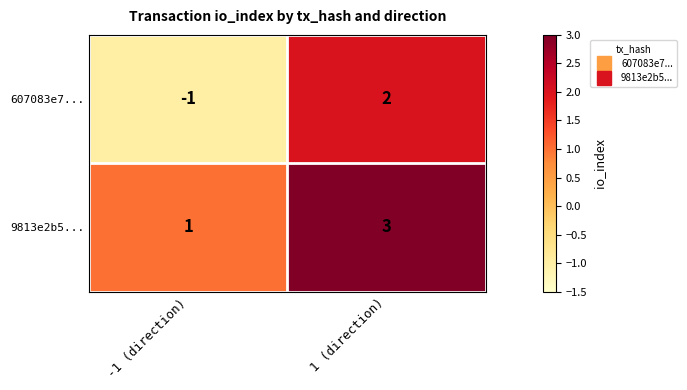

Reading right to left, what are all the values shown in this chart?

607083e7...: 1 (direction)=2	-1 (direction)=-1
9813e2b5...: 1 (direction)=3	-1 (direction)=1